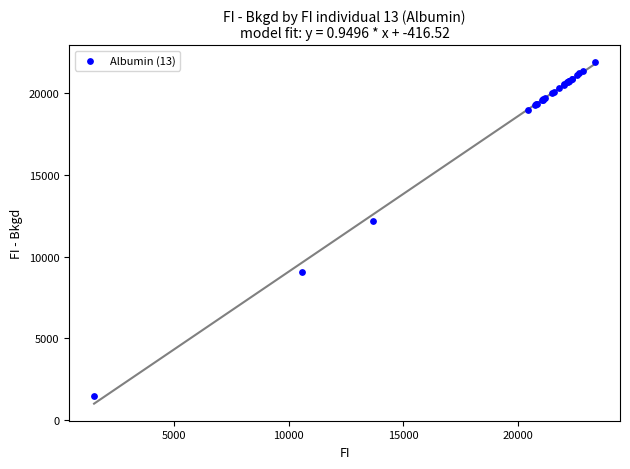

What Y value in the scatter plot is closest to 11683?

12199.6